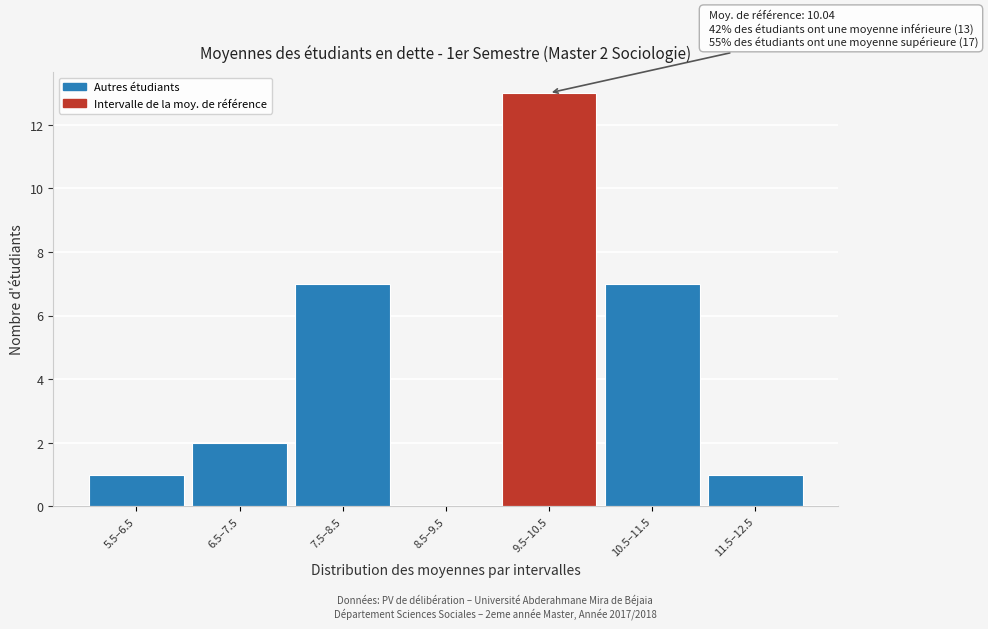

Reading left to right, extract all data points from this chart.

5.5–6.5=1	6.5–7.5=2	7.5–8.5=7	8.5–9.5=0	9.5–10.5=13	10.5–11.5=7	11.5–12.5=1